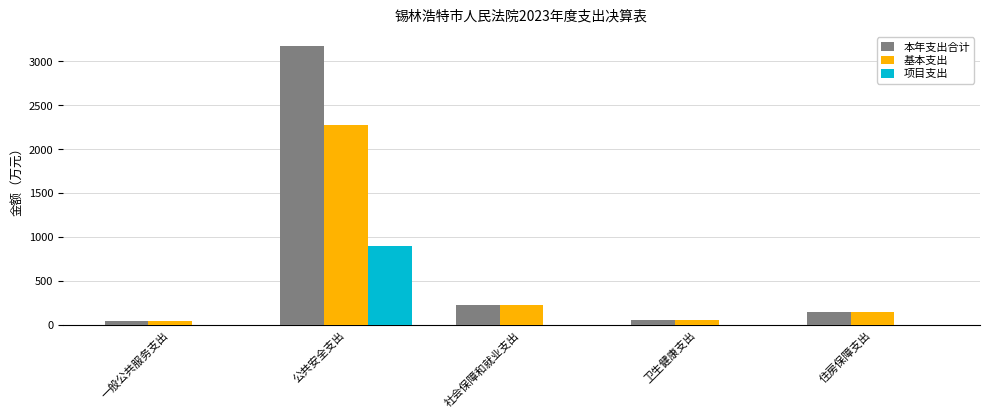

True or false: 项目支出 has a value of 898.9 at 公共安全支出.

True